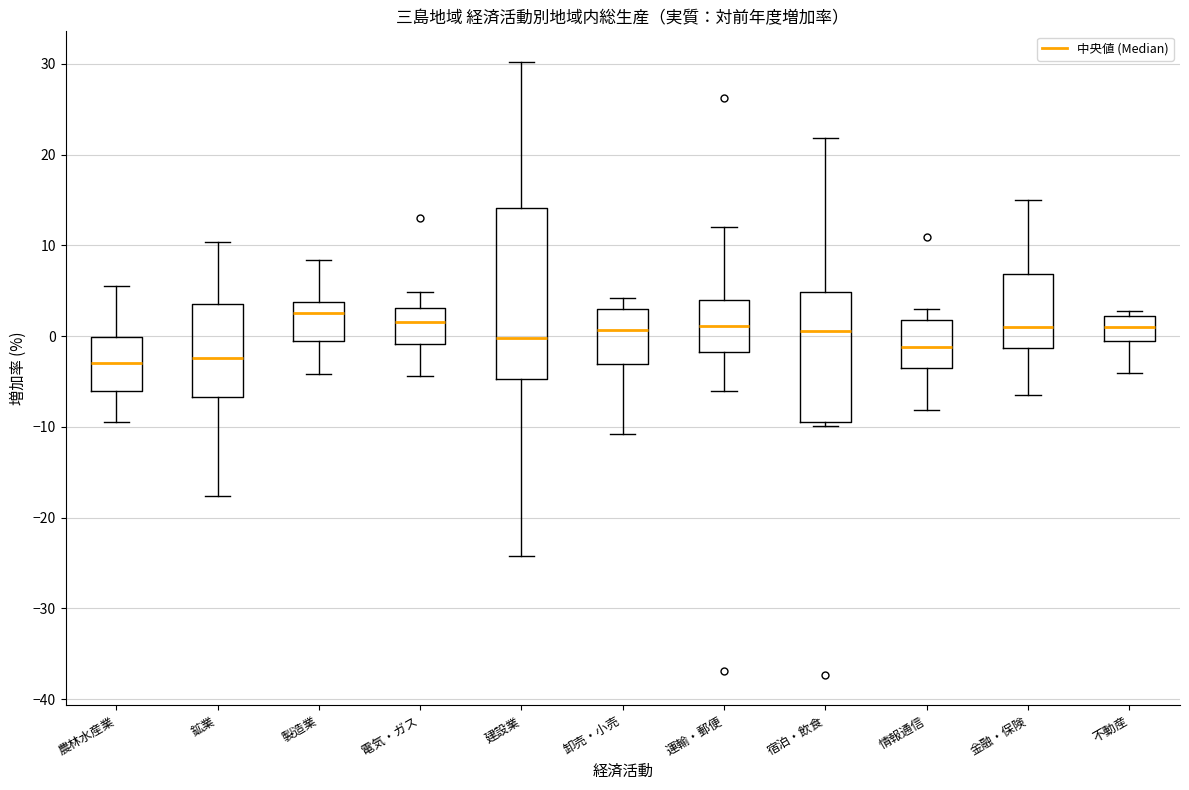

Reading left to right, transcribe this box plot: for each box, give where its median line is, the range the box spans, and where its two whiskers end, as read against the y-axis. The values are not printed on the chart, so give them approximately, as read against the axis.

農林水産業: median -3, box -6 to 0, whiskers -9 to 6
鉱業: median -2, box -7 to 4, whiskers -18 to 10
製造業: median 3, box 0 to 4, whiskers -4 to 8
電気・ガス: median 2, box -1 to 3, whiskers -4 to 5
建設業: median 0, box -5 to 14, whiskers -24 to 30
卸売・小売: median 1, box -3 to 3, whiskers -11 to 4
運輸・郵便: median 1, box -2 to 4, whiskers -6 to 12
宿泊・飲食: median 1, box -9 to 5, whiskers -10 to 22
情報通信: median -1, box -4 to 2, whiskers -8 to 3
金融・保険: median 1, box -1 to 7, whiskers -6 to 15
不動産: median 1, box -1 to 2, whiskers -4 to 3